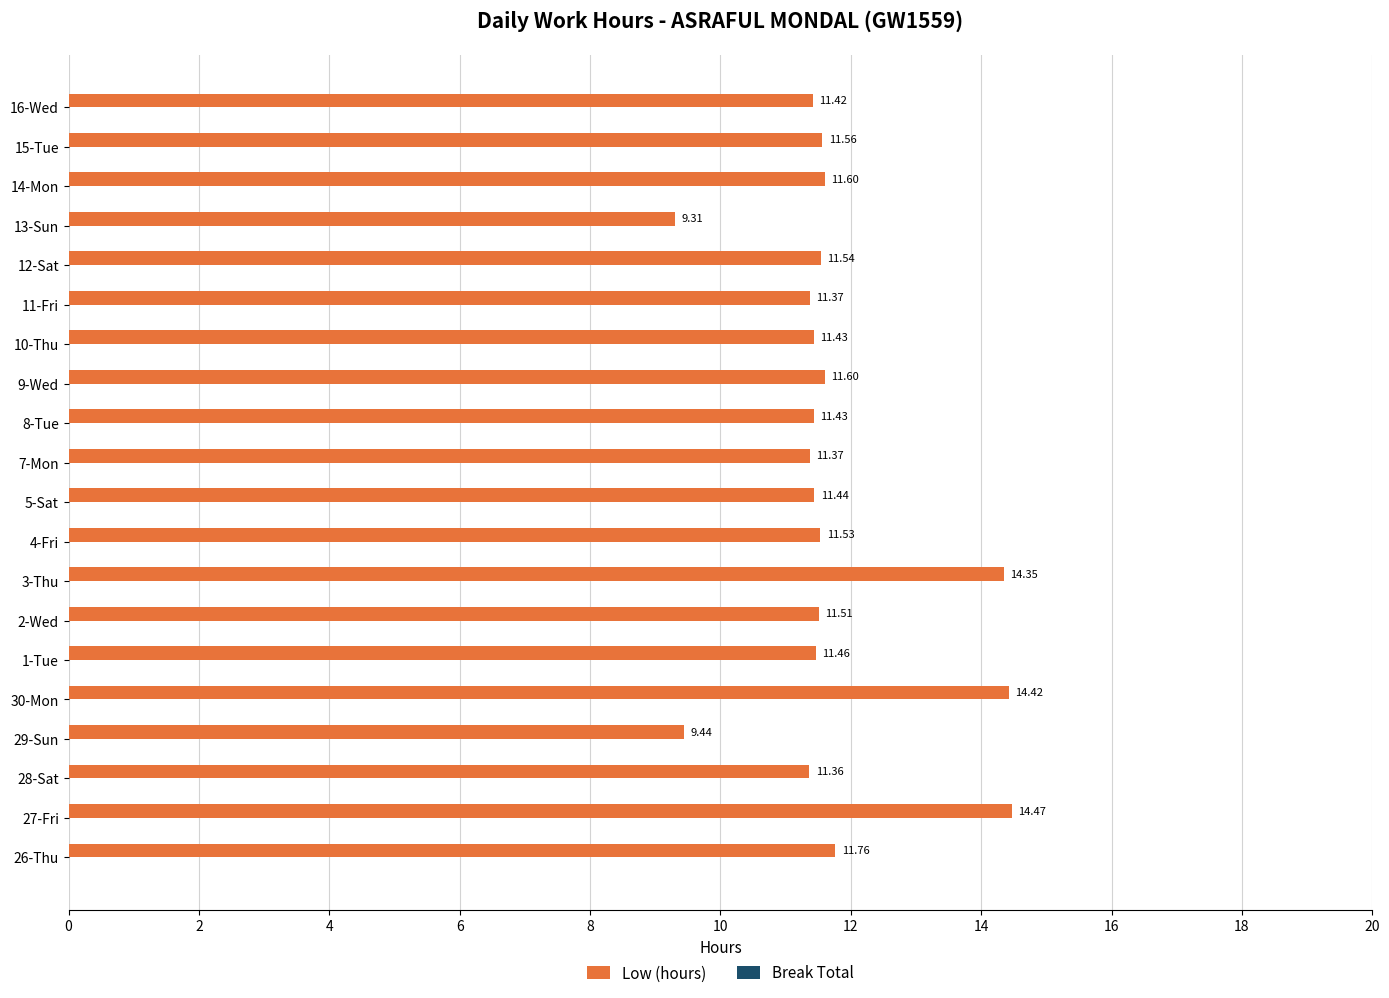

Does the chart contain any negative values?

No